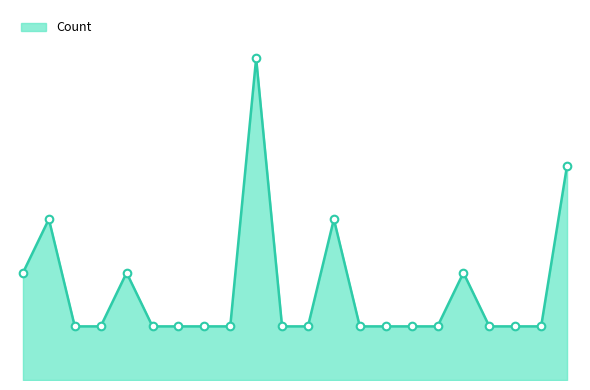

Is this an area chart (filled region under the line)?

Yes